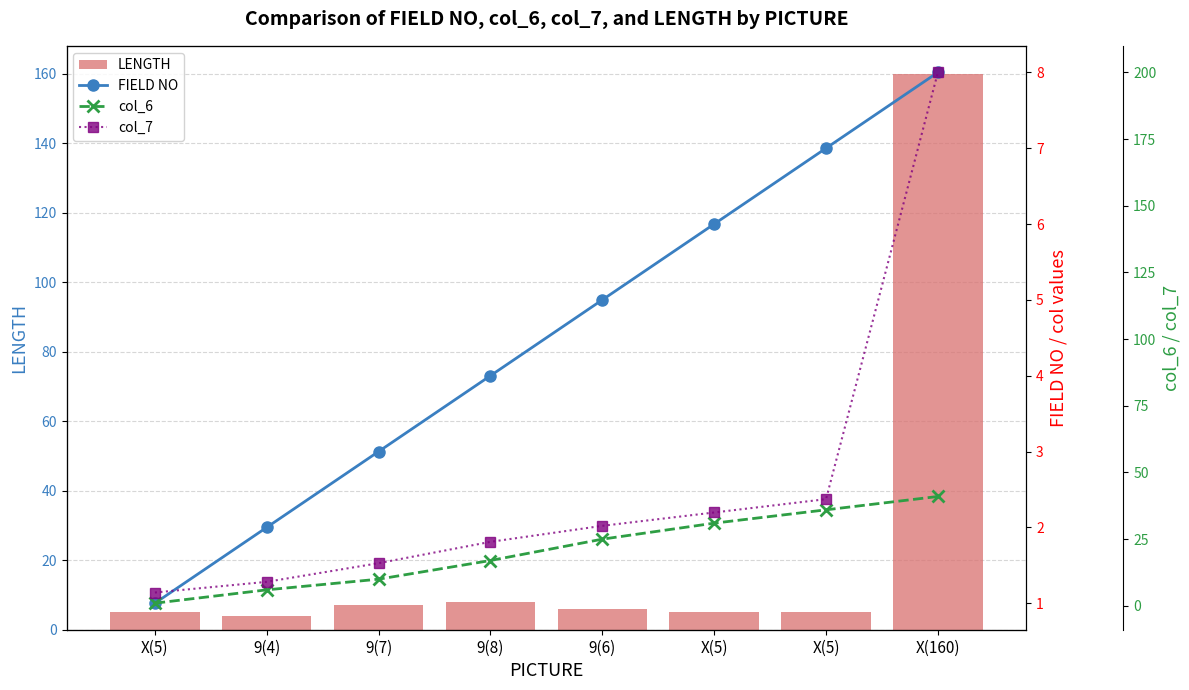

What are all the series names shown in the legend?

LENGTH, FIELD NO, col_6, col_7